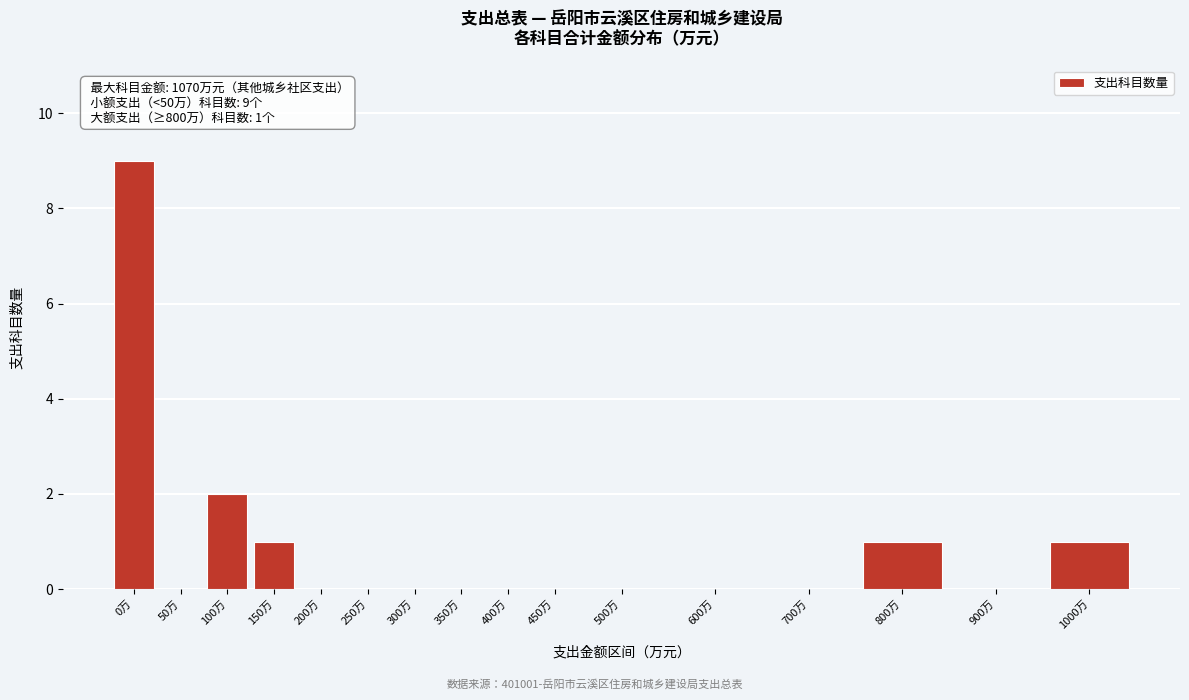

Reading left to right, extract all data points from this chart.

0万=9	50万=0	100万=2	150万=1	200万=0	250万=0	300万=0	350万=0	400万=0	450万=0	500万=0	600万=0	700万=0	800万=1	900万=0	1000万=1